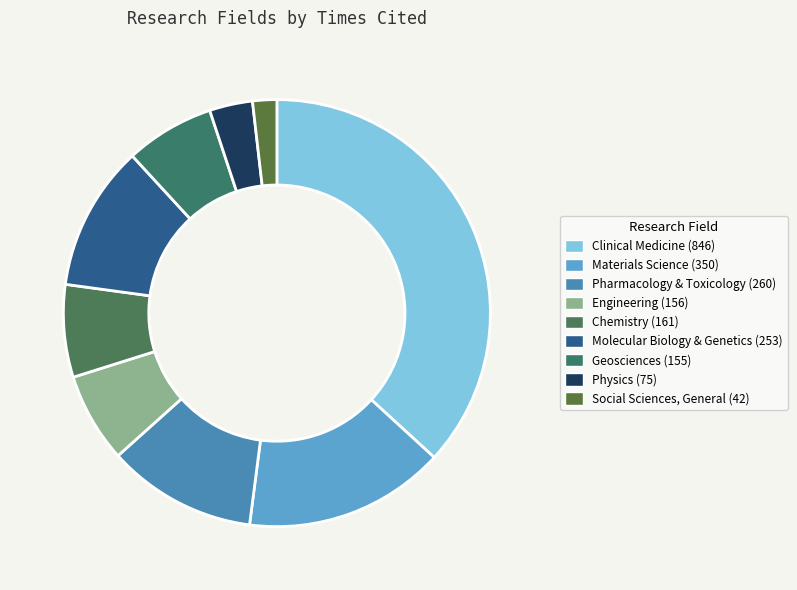

Rank the categories by value from highest to lowest.

CLINICAL MEDICINE, MATERIALS SCIENCE, PHARMACOLOGY & TOXICOLOGY, MOLECULAR BIOLOGY & GENETICS, CHEMISTRY, ENGINEERING, GEOSCIENCES, PHYSICS, SOCIAL SCIENCES, GENERAL